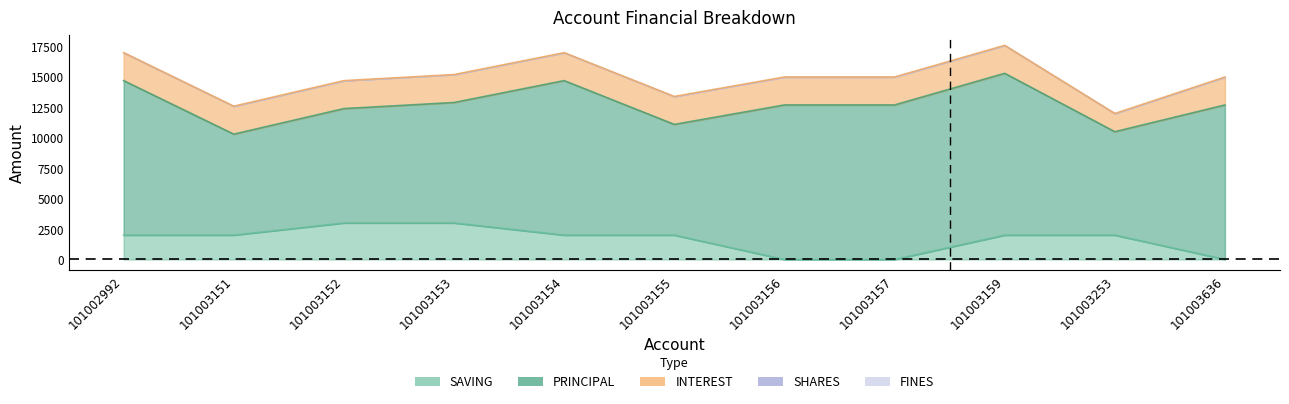

Is it true that PRINCIPAL equals 2994 at 101003156?

False